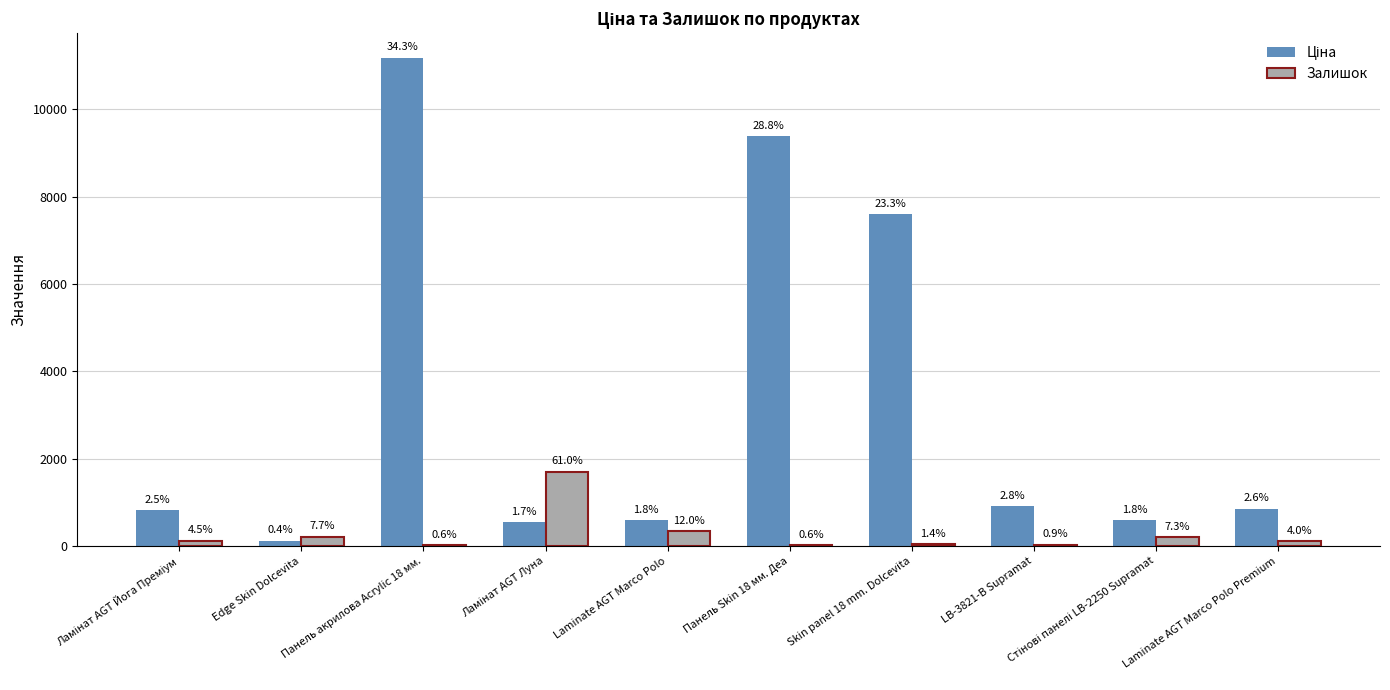

The value of Залишок at Панель акрилова Acrylic 18 мм. is 5.5. True or false?

False